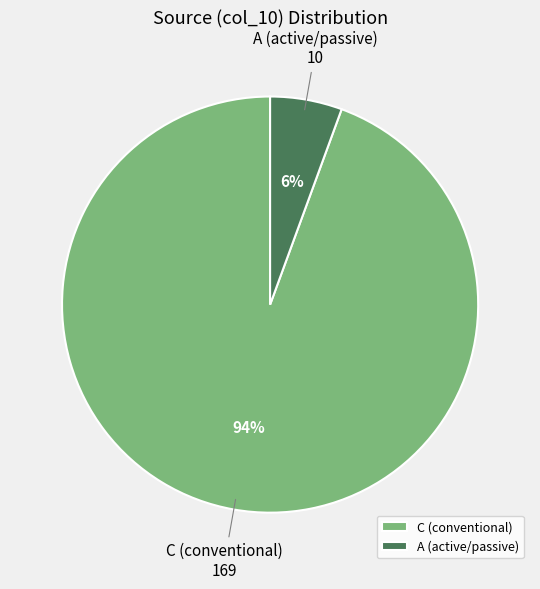

Do A (active/passive) and C (conventional) together represent more than half of the pie?

Yes